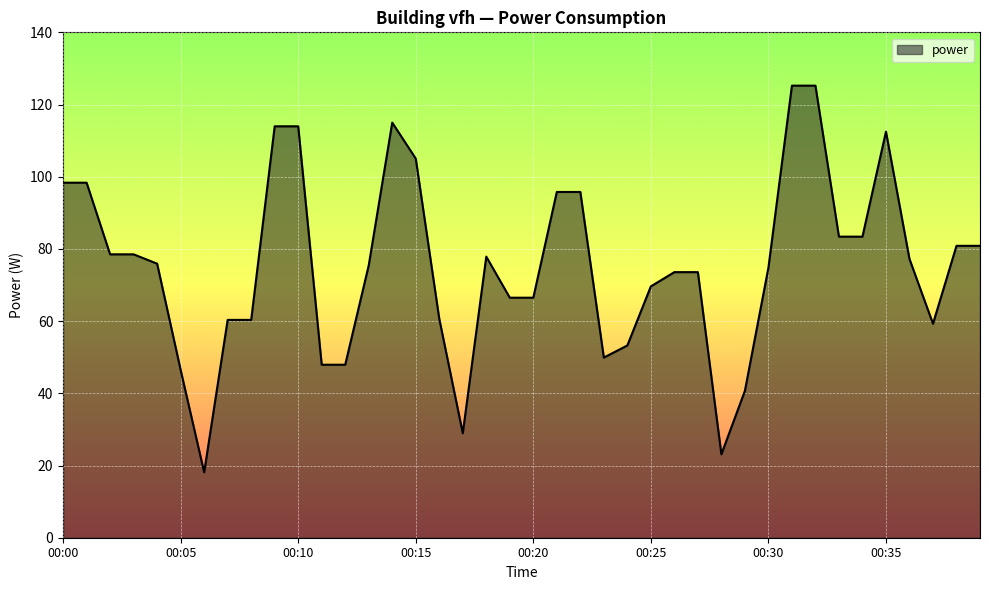

What is the greatest value displayed?

125.2